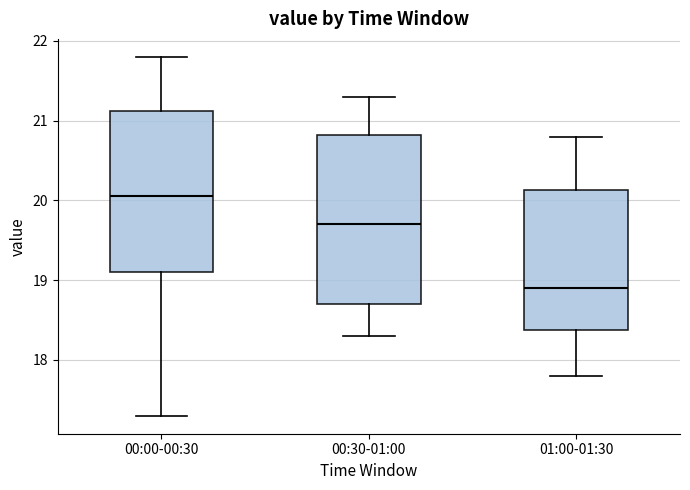

Reading left to right, transcribe this box plot: for each box, give where its median line is, the range the box spans, and where its two whiskers end, as read against the y-axis. The values are not printed on the chart, so give them approximately, as read against the axis.

00:00-00:30: median 20.1, box 19.1 to 21.1, whiskers 17.3 to 21.8
00:30-01:00: median 19.7, box 18.7 to 20.8, whiskers 18.3 to 21.3
01:00-01:30: median 18.9, box 18.4 to 20.1, whiskers 17.8 to 20.8